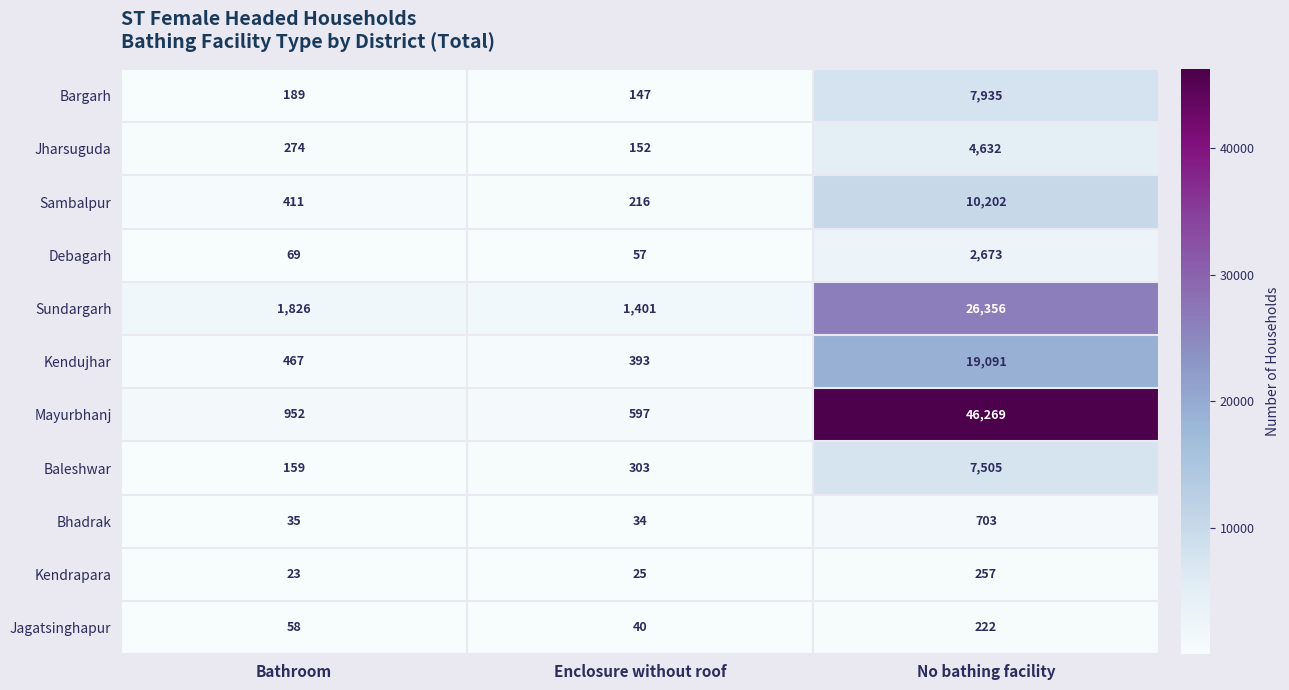

How many categories are shown in the chart?

3